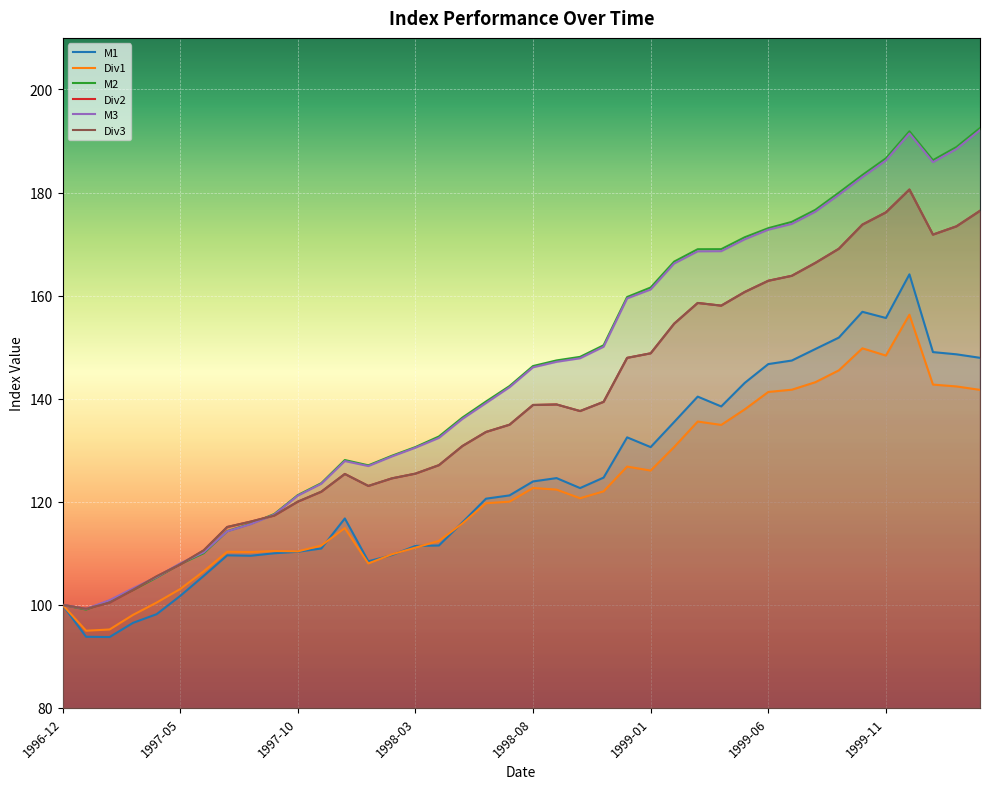

Reading left to right, list all the values displayed in this chart.

M1: 1996-12=100.0	1997-01=93.8	1997-02=93.8	1997-03=96.5	1997-04=98.2	1997-05=101.7	1997-06=105.6	1997-07=109.6	1997-08=109.5	1997-09=110.0	1997-10=110.3	1997-11=110.9	1997-12=116.8	1998-01=108.4	1998-02=109.7	1998-03=111.4	1998-04=111.5	1998-05=116.0	1998-06=120.6	1998-07=121.2	1998-08=123.9	1998-09=124.6	1998-10=122.7	1998-11=124.7	1998-12=132.5	1999-01=130.6	1999-02=135.5	1999-03=140.4	1999-04=138.5	1999-05=143.1	1999-06=146.7	1999-07=147.4	1999-08=149.6	1999-09=151.9	1999-10=156.9	1999-11=155.7	1999-12=164.1	2000-01=149.0	2000-02=148.6	2000-03=147.9
Div1: 1996-12=100.0	1997-01=95.0	1997-02=95.2	1997-03=98.1	1997-04=100.4	1997-05=103.1	1997-06=106.5	1997-07=110.3	1997-08=110.2	1997-09=110.4	1997-10=110.4	1997-11=111.5	1997-12=114.9	1998-01=108.0	1998-02=109.8	1998-03=111.1	1998-04=112.4	1998-05=115.8	1998-06=119.7	1998-07=120.0	1998-08=122.7	1998-09=122.4	1998-10=120.7	1998-11=122.0	1998-12=126.8	1999-01=126.1	1999-02=130.6	1999-03=135.6	1999-04=134.9	1999-05=137.9	1999-06=141.3	1999-07=141.7	1999-08=143.2	1999-09=145.5	1999-10=149.8	1999-11=148.4	1999-12=156.3	2000-01=142.7	2000-02=142.4	2000-03=141.7
M2: 1996-12=100.0	1997-01=99.1	1997-02=100.8	1997-03=102.9	1997-04=105.3	1997-05=107.9	1997-06=110.0	1997-07=114.3	1997-08=115.7	1997-09=117.6	1997-10=121.3	1997-11=123.6	1997-12=128.1	1998-01=127.1	1998-02=128.9	1998-03=130.6	1998-04=132.7	1998-05=136.3	1998-06=139.4	1998-07=142.4	1998-08=146.3	1998-09=147.4	1998-10=148.1	1998-11=150.4	1998-12=159.7	1999-01=161.6	1999-02=166.6	1999-03=169.0	1999-04=169.0	1999-05=171.3	1999-06=173.1	1999-07=174.3	1999-08=176.6	1999-09=180.0	1999-10=183.4	1999-11=186.6	1999-12=191.9	2000-01=186.3	2000-02=188.8	2000-03=192.5
Div2: 1996-12=100.0	1997-01=99.2	1997-02=100.4	1997-03=102.9	1997-04=105.5	1997-05=107.8	1997-06=110.6	1997-07=115.1	1997-08=116.1	1997-09=117.3	1997-10=120.0	1997-11=121.9	1997-12=125.4	1998-01=123.1	1998-02=124.5	1998-03=125.5	1998-04=127.1	1998-05=130.8	1998-06=133.5	1998-07=134.9	1998-08=138.8	1998-09=138.9	1998-10=137.6	1998-11=139.4	1998-12=147.9	1999-01=148.8	1999-02=154.6	1999-03=158.6	1999-04=158.1	1999-05=160.7	1999-06=162.9	1999-07=163.8	1999-08=166.3	1999-09=169.1	1999-10=173.8	1999-11=176.1	1999-12=180.6	2000-01=171.8	2000-02=173.4	2000-03=176.5
M3: 1996-12=100.0	1997-01=99.2	1997-02=100.9	1997-03=103.2	1997-04=105.4	1997-05=108.0	1997-06=110.2	1997-07=114.3	1997-08=115.7	1997-09=117.5	1997-10=121.2	1997-11=123.5	1997-12=127.9	1998-01=126.9	1998-02=128.8	1998-03=130.5	1998-04=132.4	1998-05=136.1	1998-06=139.1	1998-07=142.2	1998-08=146.1	1998-09=147.1	1998-10=147.8	1998-11=150.1	1998-12=159.4	1999-01=161.2	1999-02=166.2	1999-03=168.6	1999-04=168.6	1999-05=170.9	1999-06=172.8	1999-07=173.9	1999-08=176.3	1999-09=179.6	1999-10=183.0	1999-11=186.2	1999-12=191.5	2000-01=185.9	2000-02=188.4	2000-03=192.1
Div3: 1996-12=100.0	1997-01=99.2	1997-02=100.4	1997-03=102.9	1997-04=105.5	1997-05=107.9	1997-06=110.6	1997-07=115.1	1997-08=116.2	1997-09=117.3	1997-10=120.0	1997-11=122.0	1997-12=125.4	1998-01=123.1	1998-02=124.5	1998-03=125.5	1998-04=127.1	1998-05=130.8	1998-06=133.5	1998-07=134.9	1998-08=138.8	1998-09=138.9	1998-10=137.6	1998-11=139.4	1998-12=147.9	1999-01=148.8	1999-02=154.6	1999-03=158.6	1999-04=158.1	1999-05=160.7	1999-06=162.9	1999-07=163.8	1999-08=166.3	1999-09=169.1	1999-10=173.8	1999-11=176.1	1999-12=180.6	2000-01=171.8	2000-02=173.4	2000-03=176.4